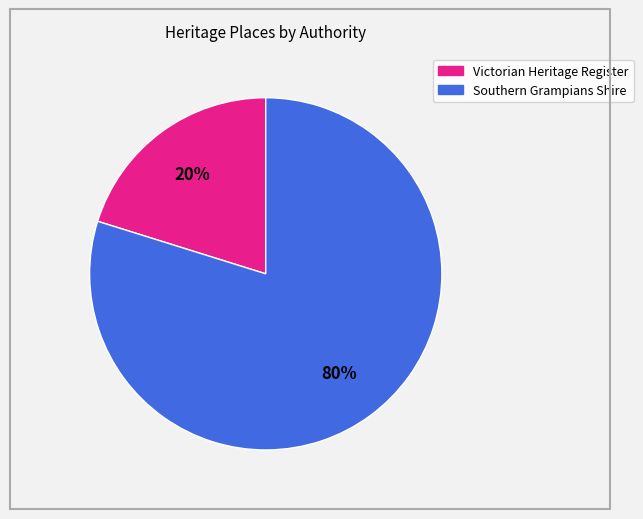

Does any single category account for the majority?

Yes